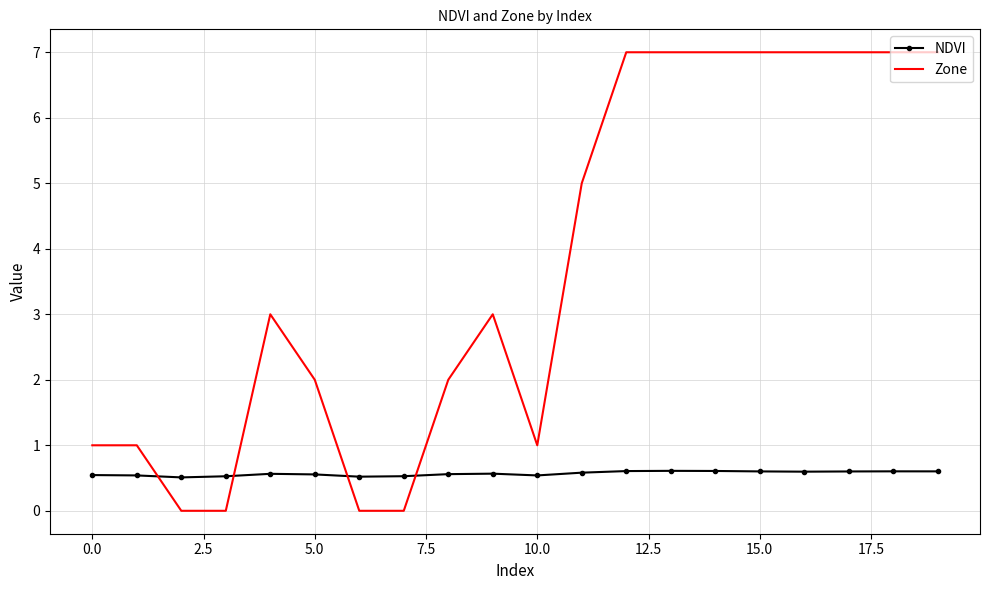

What is the maximum value for NDVI?

0.6